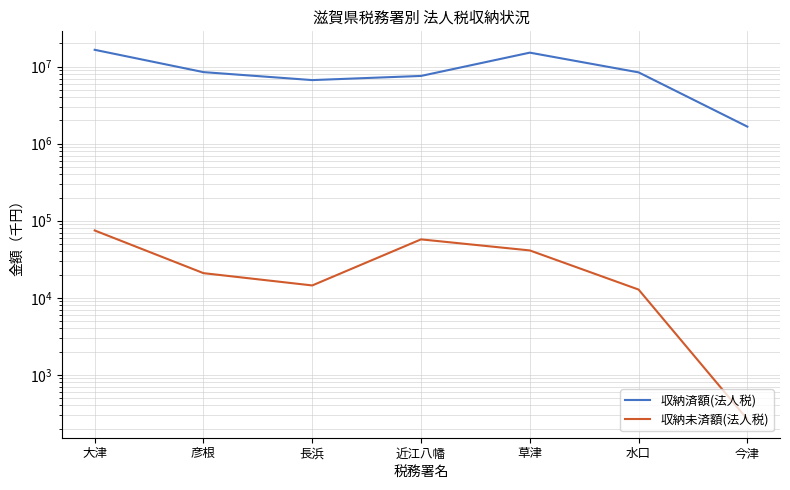

The value of 収納済額(法人税) at 長浜 is 6683945. True or false?

True